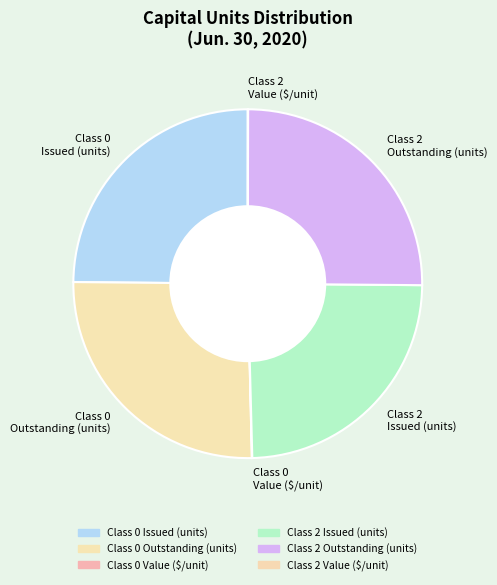

Is it true that Class 2 Issued (units) is 32% of the pie?

False